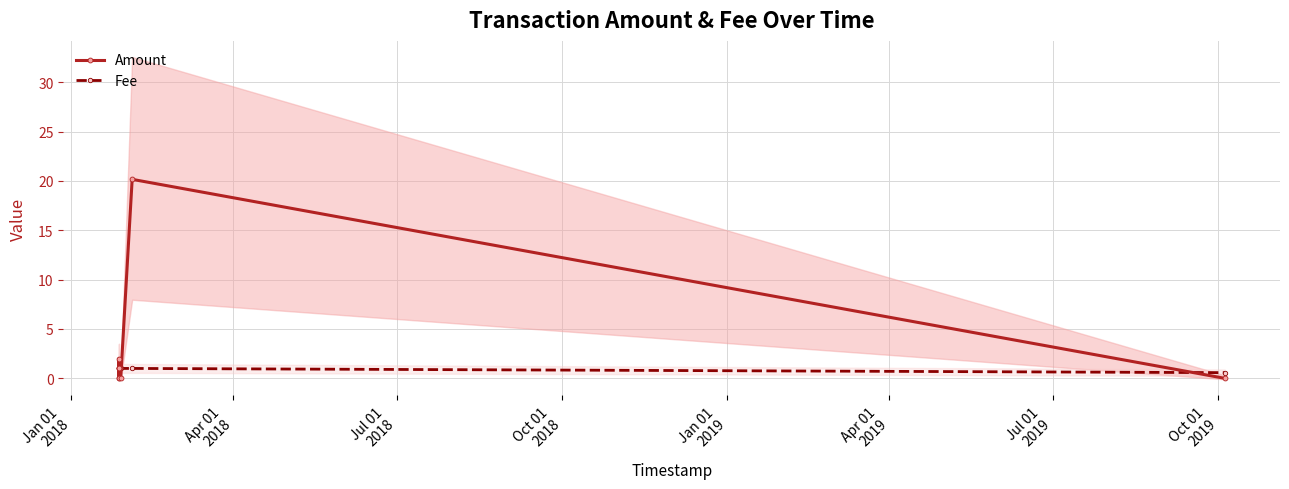

What is the difference between the maximum and minimum values in the Fee series?

0.4